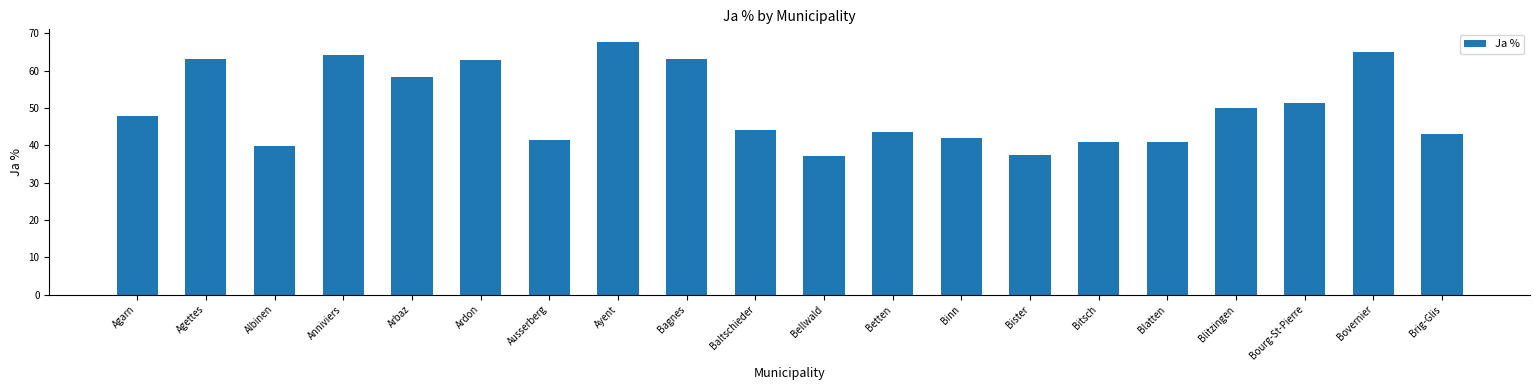

The chart shows a value of 15.5 at Blitzingen. True or false?

False